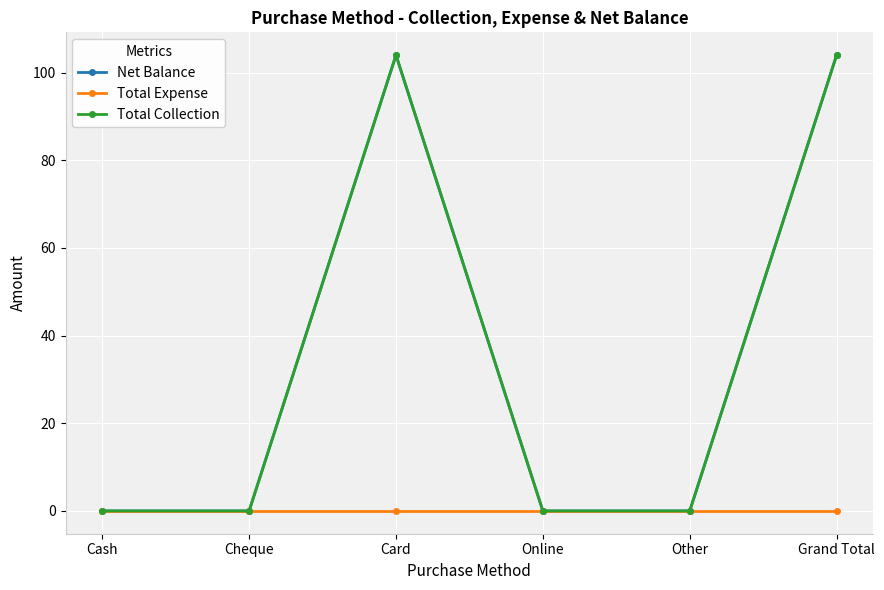

How many values in Net Balance are above zero?

2